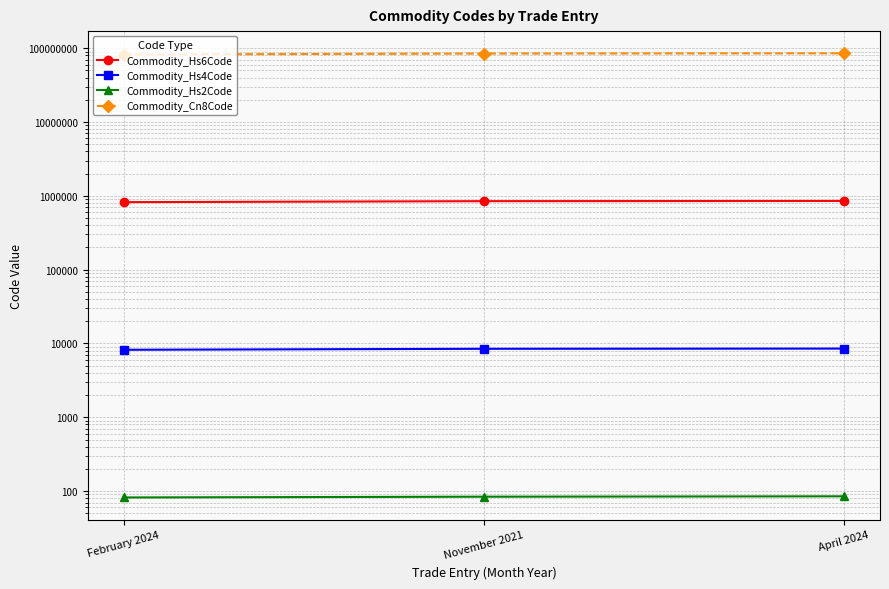

What is the total value across all series at November 2021?

85574745